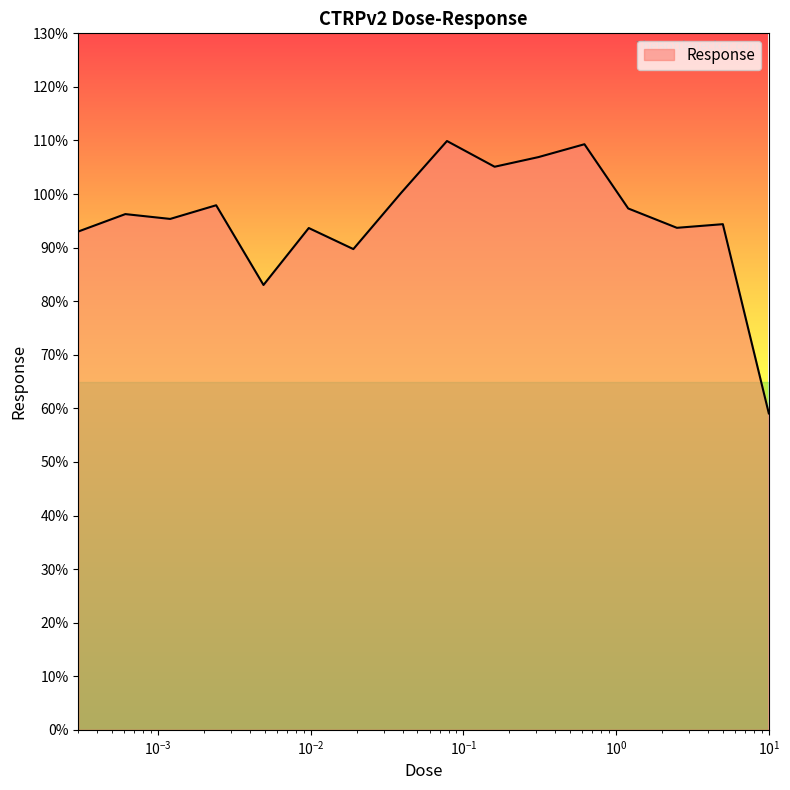

What is the maximum value shown in the chart?

109.9